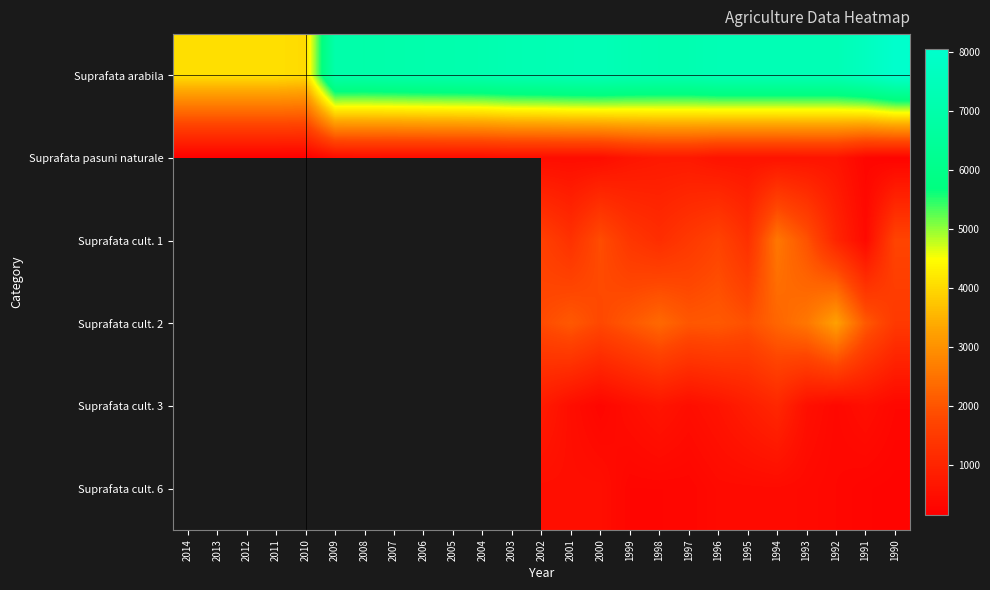

List the labels in order of Suprafata arabila value, largest first.

1990, 1991, 2000, 2001, 1996, 1995, 1994, 1993, 1992, 2002, 2003, 1999, 1997, 1998, 2004, 2005, 2006, 2007, 2009, 2008, 2014, 2013, 2012, 2011, 2010